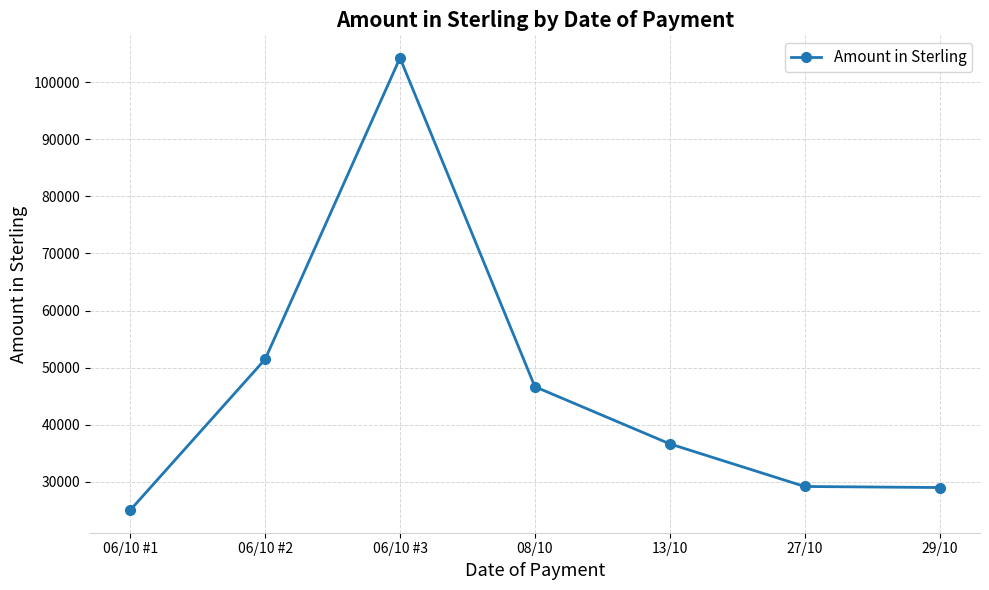

At which category does the data reach its first local peak?

06/10 #3